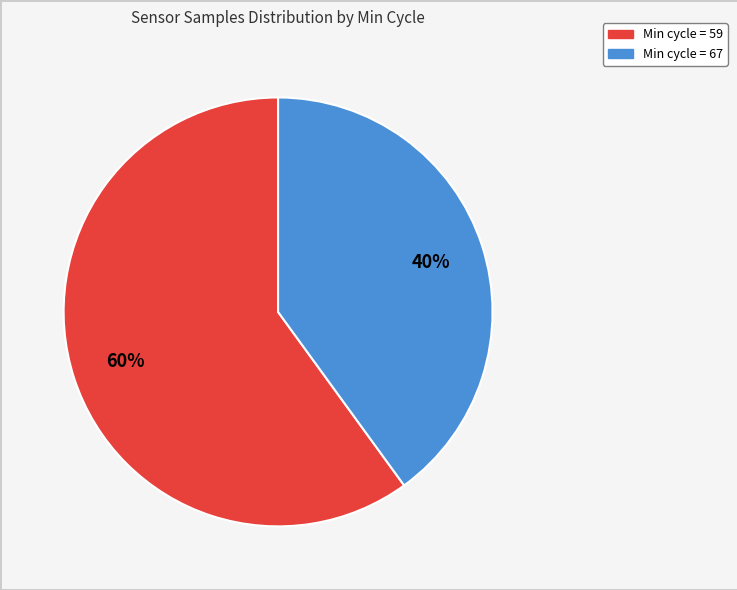

Rank the categories by value from highest to lowest.

Min cycle = 59, Min cycle = 67